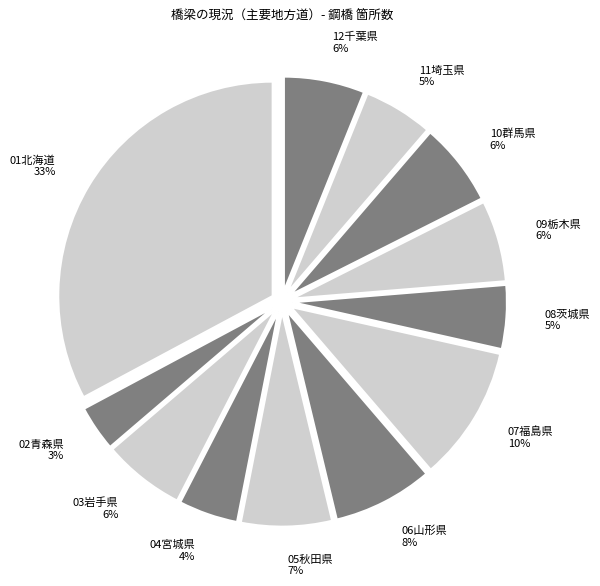

Between 11埼玉県 and 10群馬県, which is larger?

10群馬県